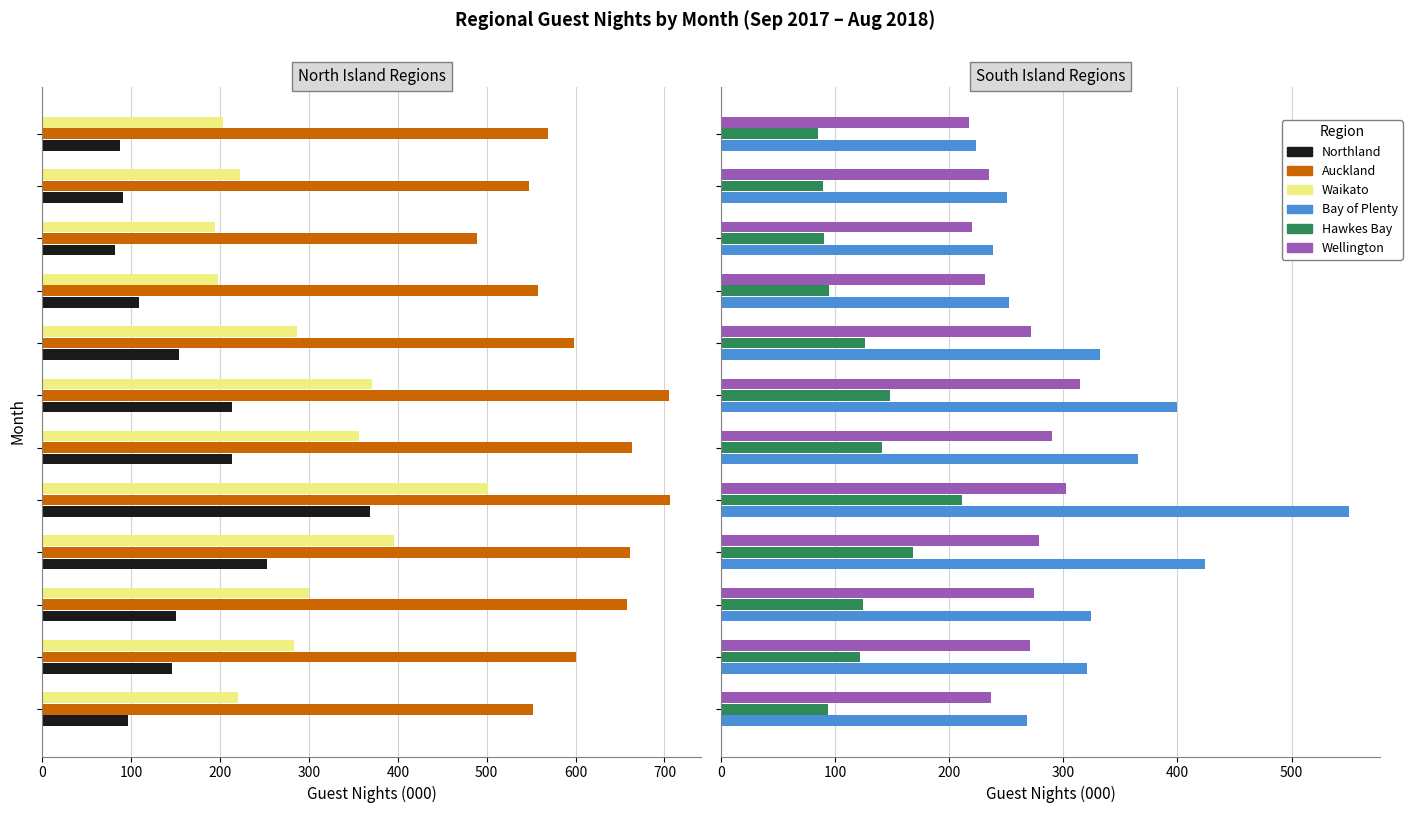

How many data points in Hawkes Bay are less than 124?

6